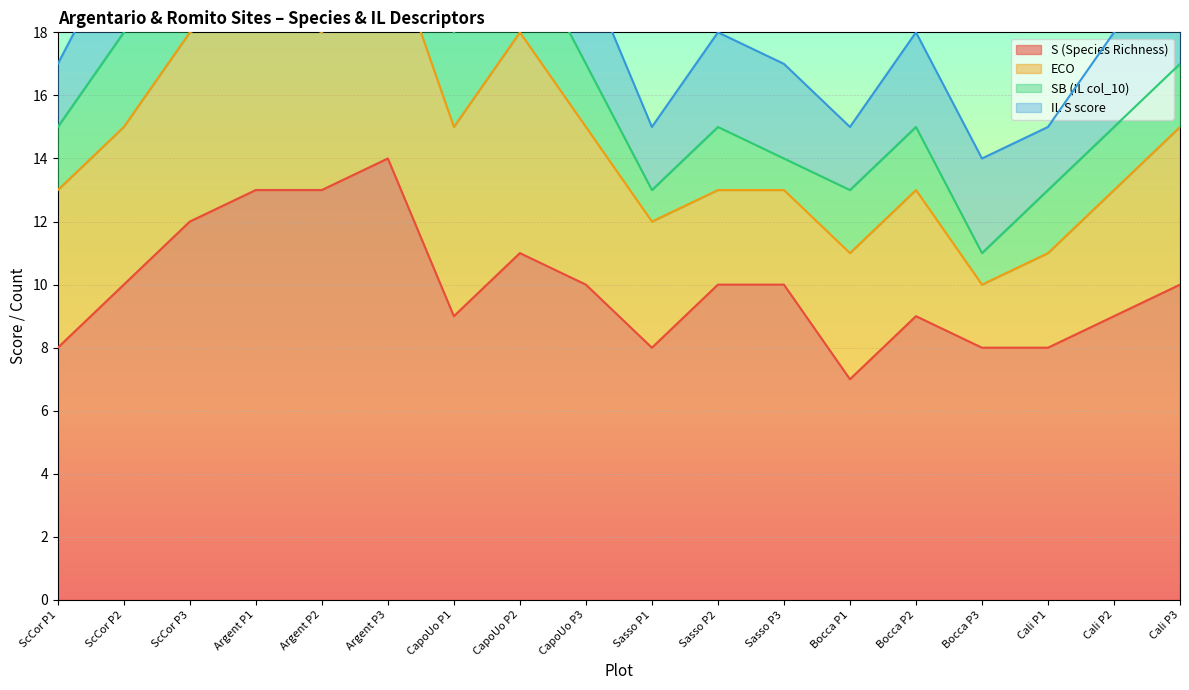

Rank the categories by S (Species Richness) value from highest to lowest.

Argent P3, Argent P1, Argent P2, ScCor P3, CapoUo P2, ScCor P2, CapoUo P3, Sasso P2, Sasso P3, Cali P3, CapoUo P1, Bocca P2, Cali P2, ScCor P1, Sasso P1, Bocca P3, Cali P1, Bocca P1